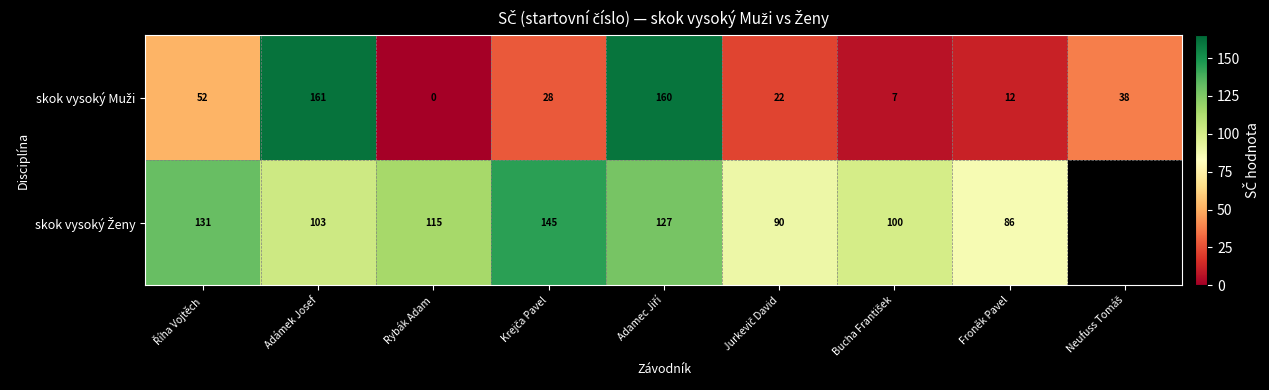

Which label corresponds to the smallest value in the chart?

Rybák Adam